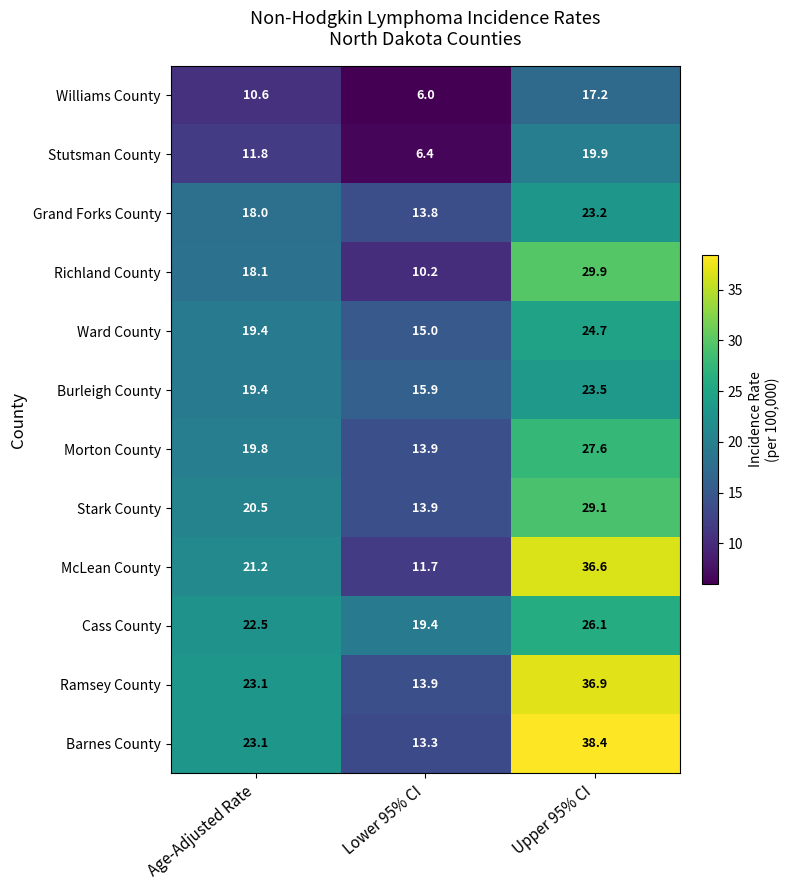

Which series has the largest total across all categories?

Barnes County